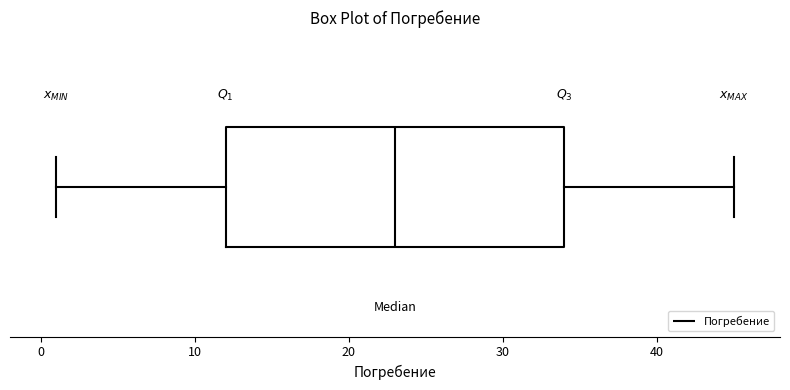

Read this box plot against the x-axis: the position of the median line, the range covered by the box, and the ends of both whiskers. The values are not printed on the chart, so give them approximately, as read against the axis.

median 23, box 12 to 34, whiskers 1 to 45